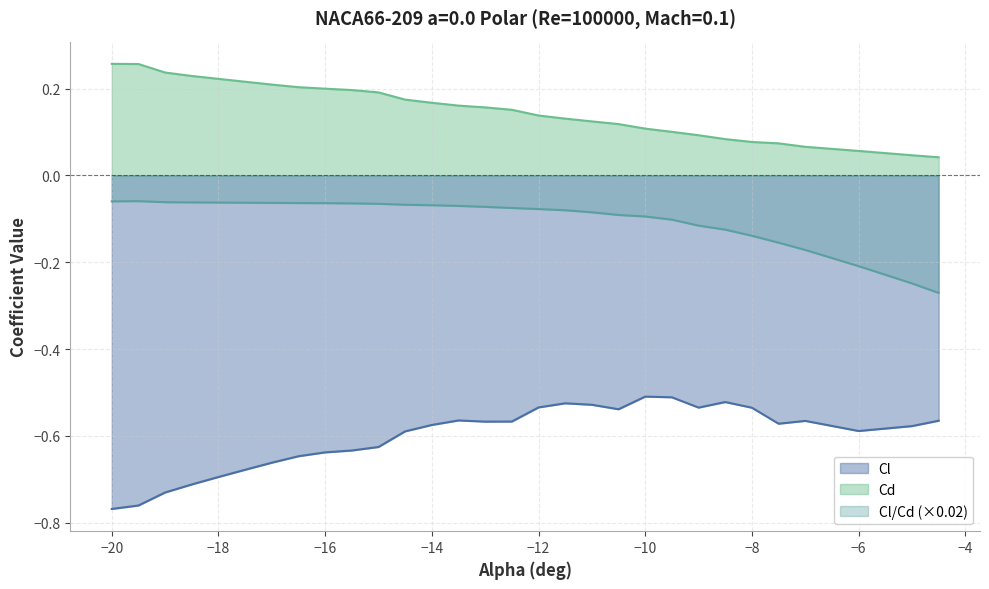

Reading left to right, extract all data points from this chart.

Cl: -0.8	-0.8	-0.7	-0.7	-0.7	-0.7	-0.7	-0.6	-0.6	-0.6	-0.6	-0.6	-0.6	-0.6	-0.6	-0.6	-0.5	-0.5	-0.5	-0.5	-0.5	-0.5	-0.5	-0.5	-0.5	-0.6	-0.6	-0.6	-0.6	-0.6
Cd: 0.3	0.3	0.2	0.2	0.2	0.2	0.2	0.2	0.2	0.2	0.2	0.2	0.2	0.2	0.2	0.2	0.1	0.1	0.1	0.1	0.1	0.1	0.1	0.1	0.1	0.1	0.1	0.1	0.0	0.0
Cl/Cd: -0.1	-0.1	-0.1	-0.1	-0.1	-0.1	-0.1	-0.1	-0.1	-0.1	-0.1	-0.1	-0.1	-0.1	-0.1	-0.1	-0.1	-0.1	-0.1	-0.1	-0.1	-0.1	-0.1	-0.1	-0.1	-0.2	-0.2	-0.2	-0.2	-0.3